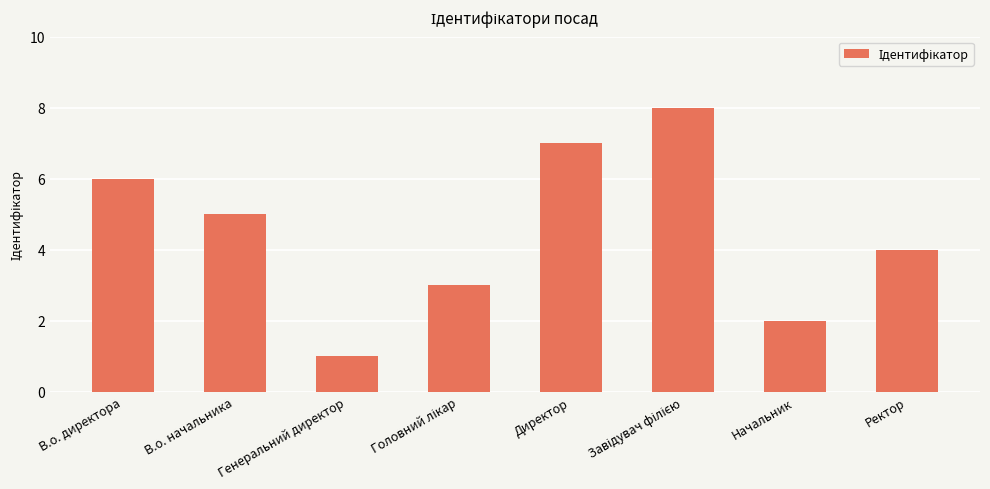

The chart shows a value of 2 at Начальник. True or false?

True